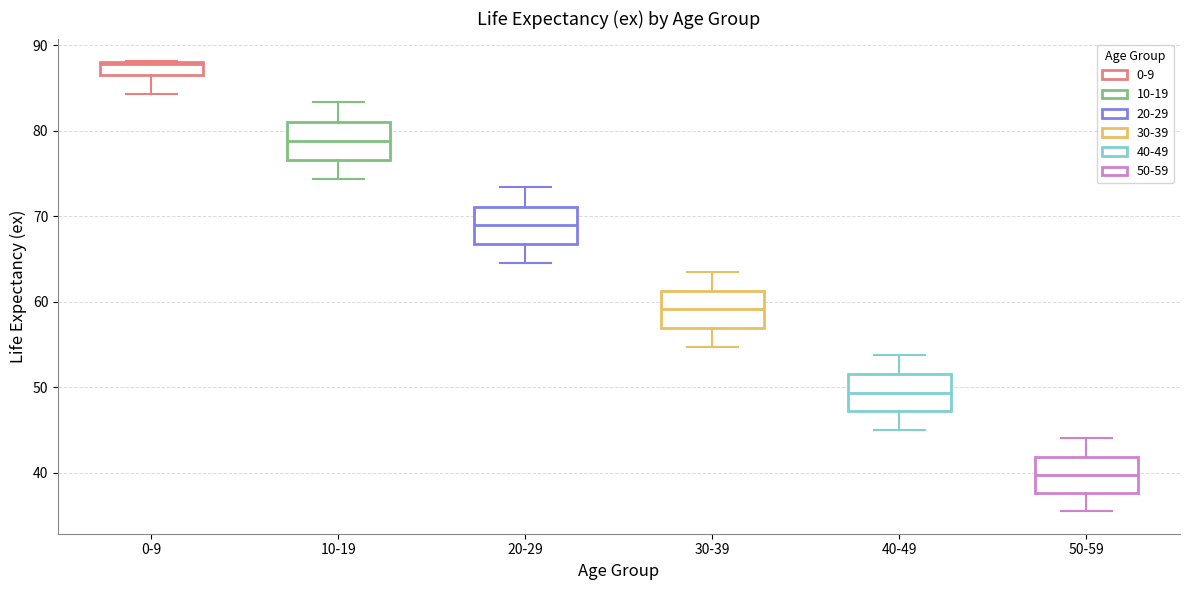

Where does the lower whisker of the box for 40-49 end on the y-axis? The values are not printed on the chart, so give them approximately, as read against the axis.

45